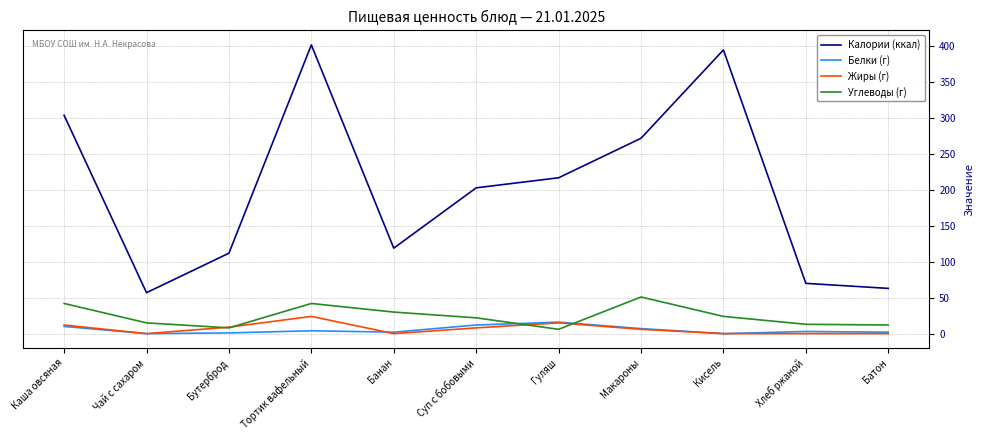

True or false: Калории (ккал) and Белки (г) cross at least once.

False